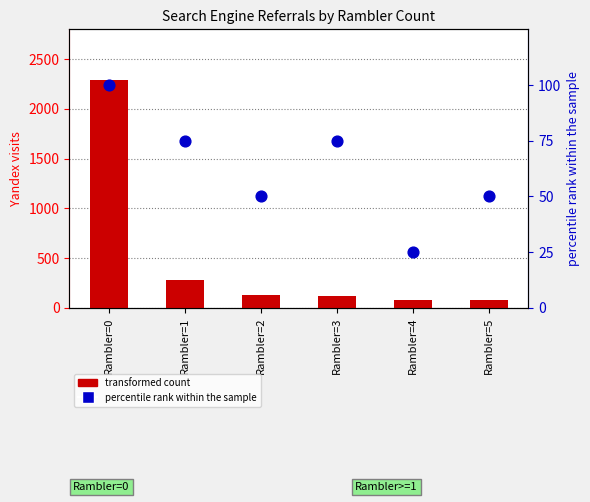

At which category is the sum across all series the highest?

Rambler=0